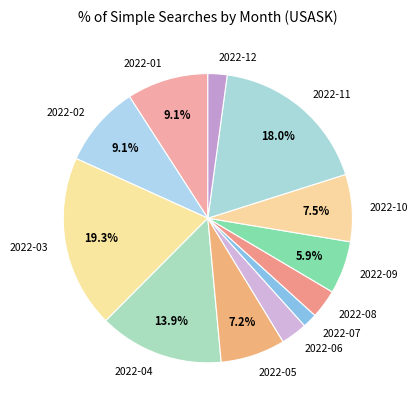

Approximately how many times larger is the value at 2022-06 compared to 2022-11?

0.2